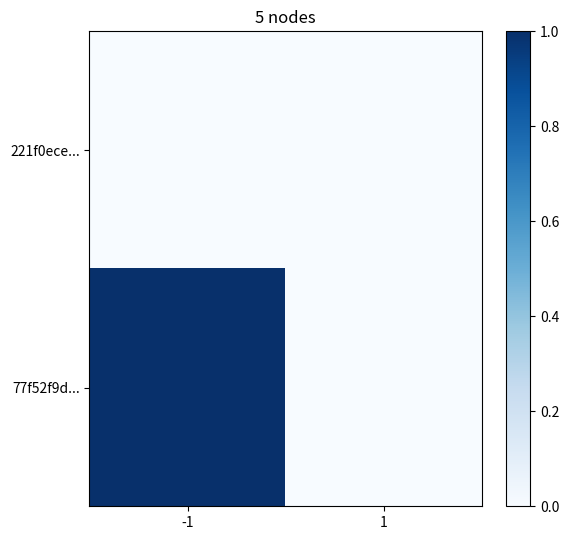

Which label corresponds to the largest value in the chart?

-1